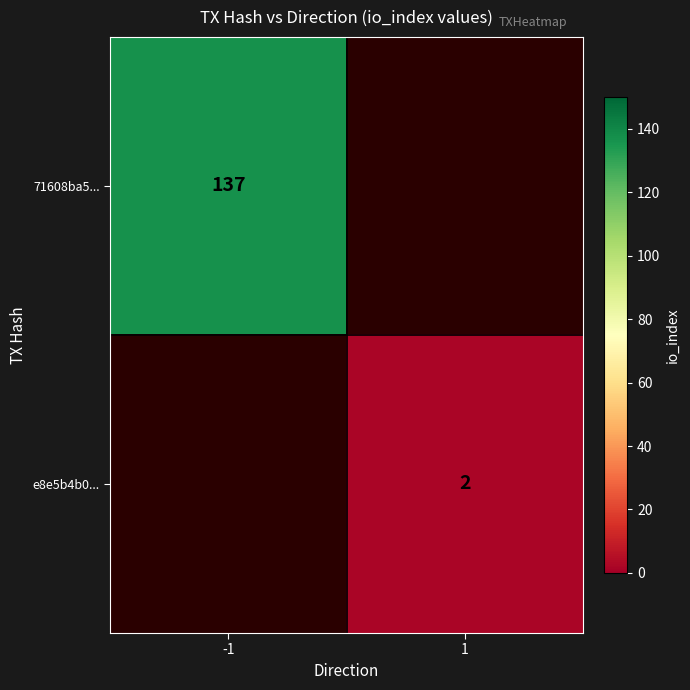

What is the smallest value displayed?

2.0